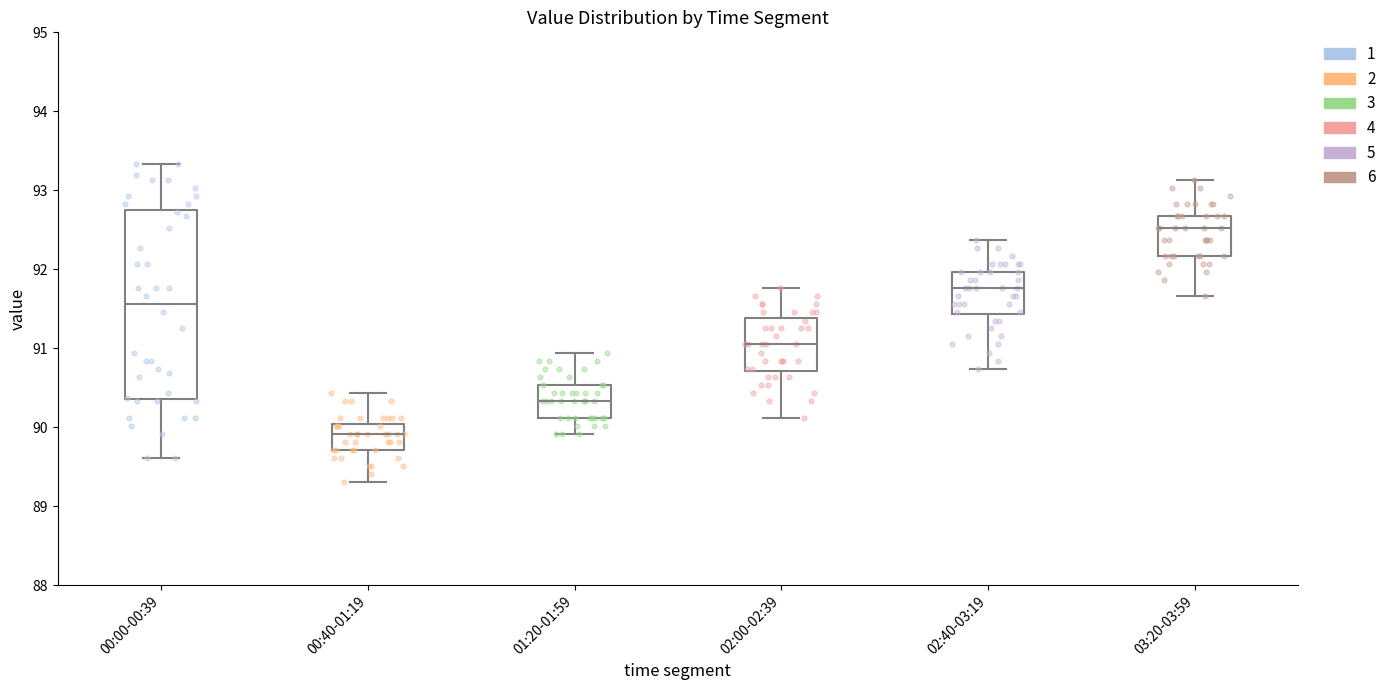

Where is the lower edge of the box for 01:20-01:59 on the y-axis? The values are not printed on the chart, so give them approximately, as read against the axis.

90.1